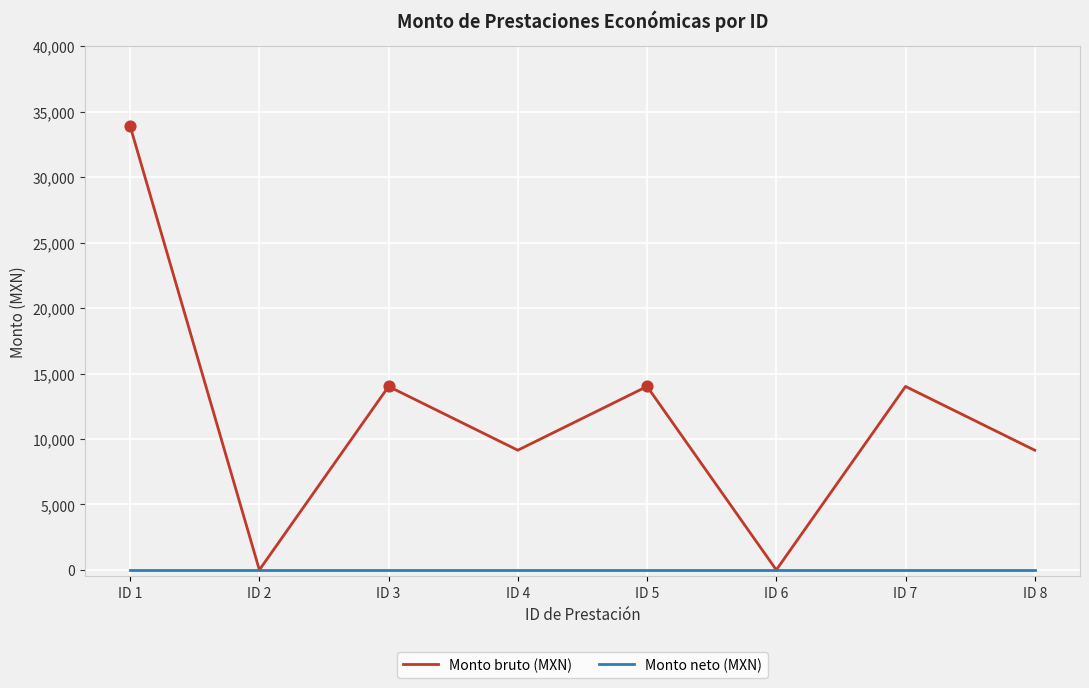

Between ID 4 and ID 6, which series saw the biggest shift?

Monto bruto (MXN)